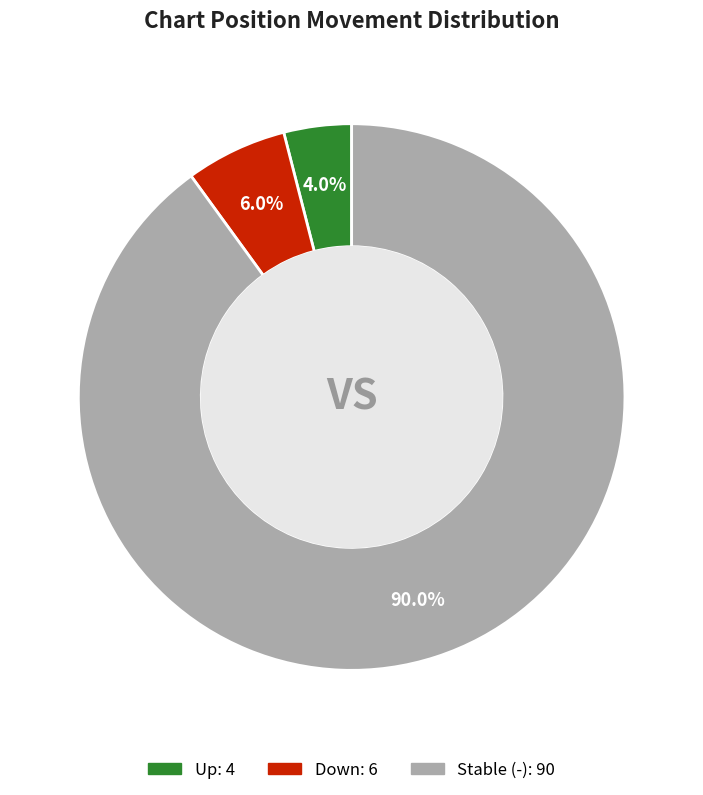

To the nearest percent, what is the difference between the largest and smallest slice percentages?

86%